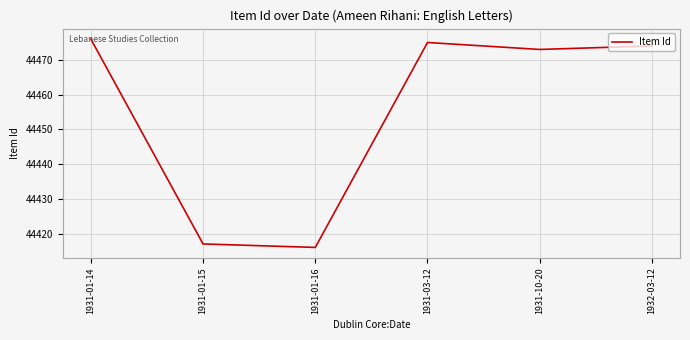

Does the chart have visible grid lines?

Yes